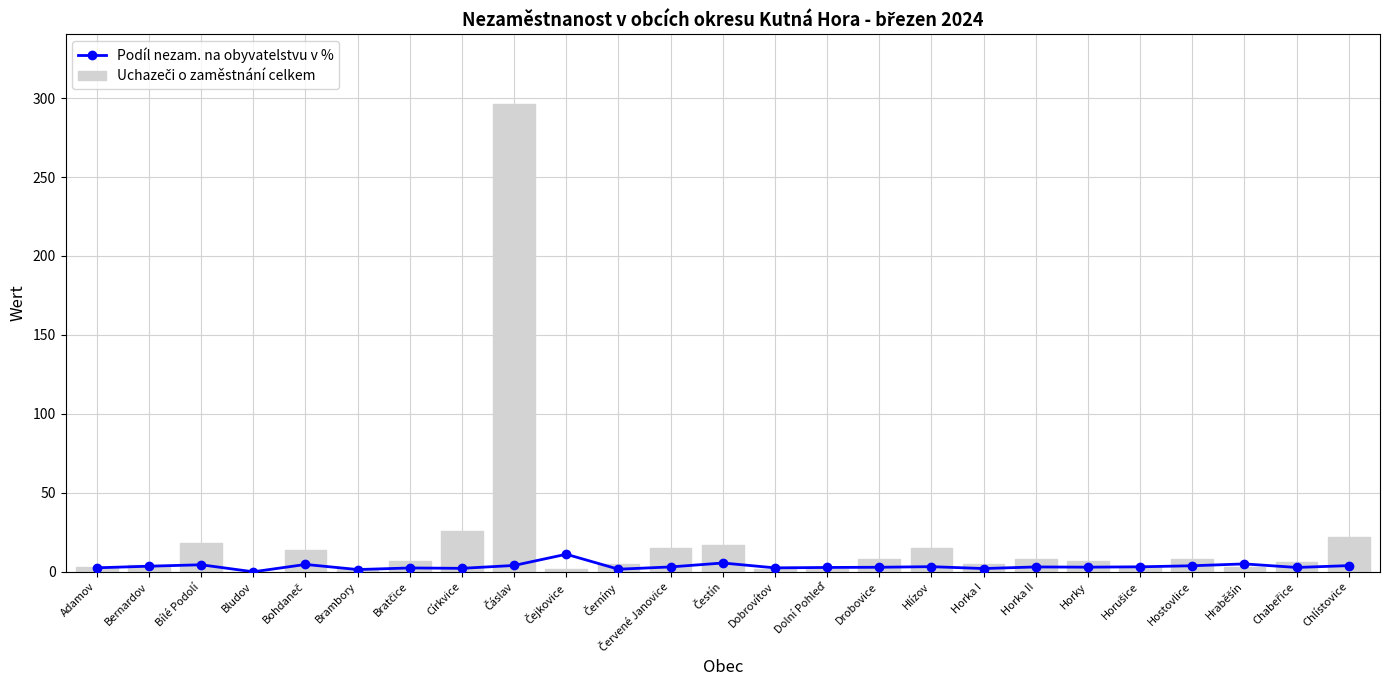

At which category is the sum across all series the highest?

Čáslav